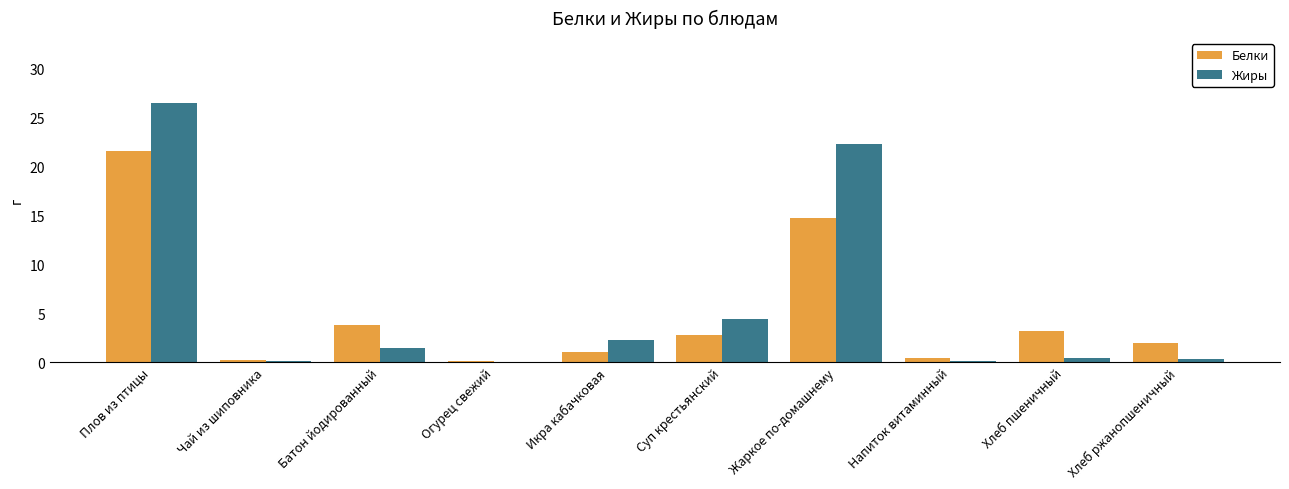

The value of Жиры at Суп крестьянский is 7.7. True or false?

False